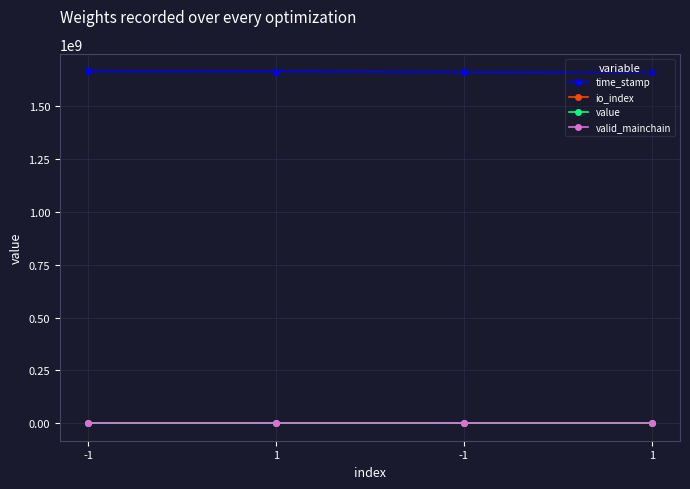

Is it true that io_index equals 185.0 at -1?

True